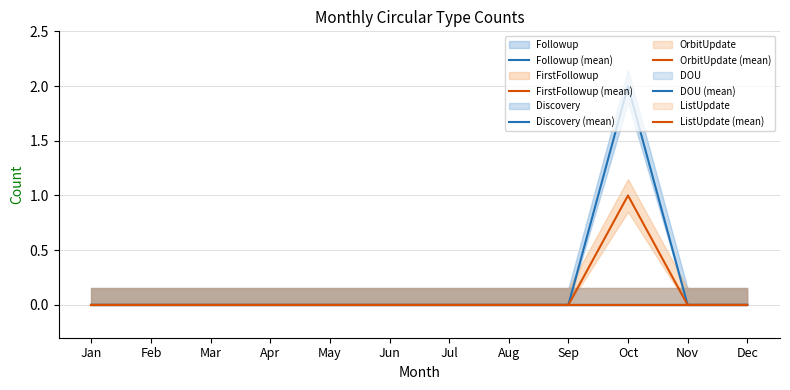

How many lines are shown in the chart?

6